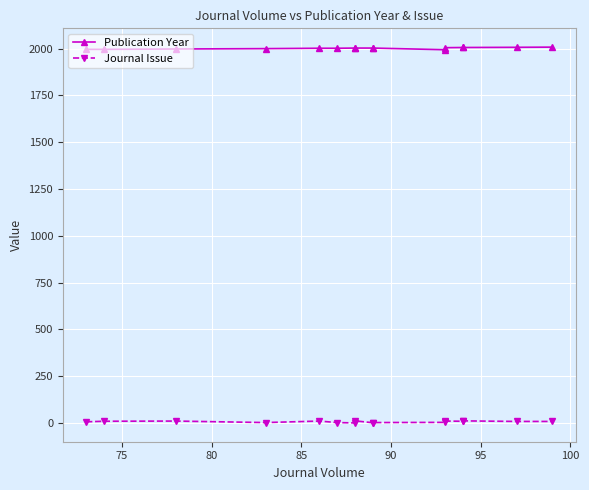

List the series in order of their overall mean, lowest first.

Journal Issue, Publication Year